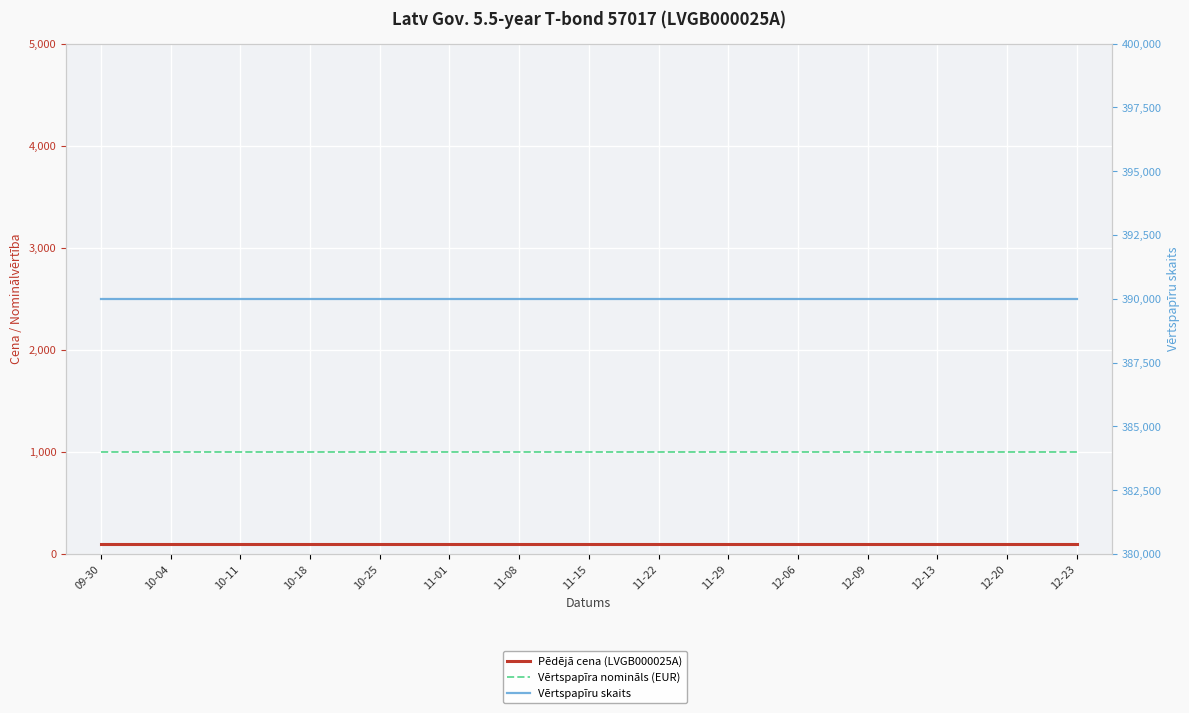

What is the label of the 4th point from the left?

10-18